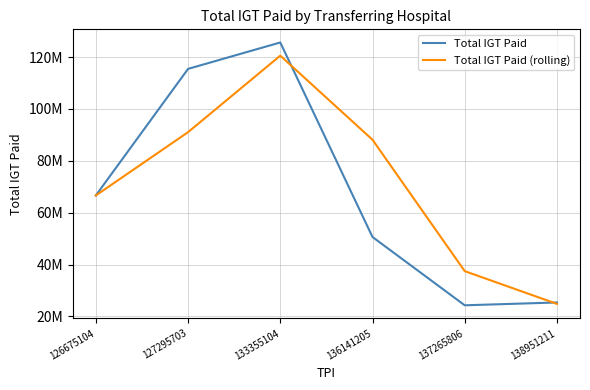

Between which two adjacent categories do Total IGT Paid and Total IGT Paid (rolling) first intersect?

133355104 and 136141205